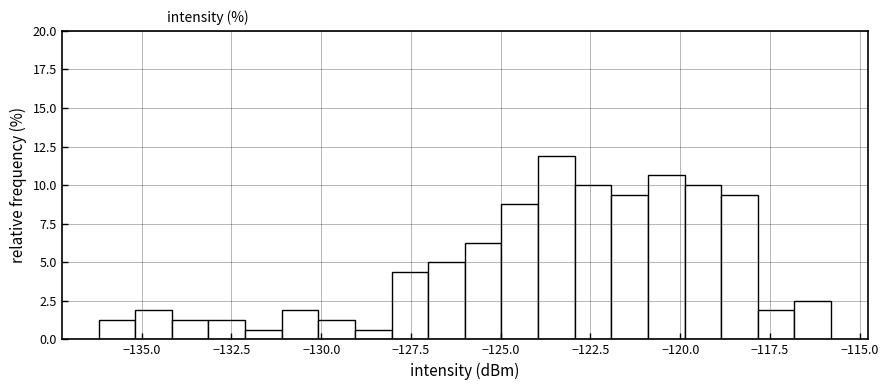

Around what value on the x-axis is the tallest bar? Give the approximate position of its centre, as read against the axis.

-123.5